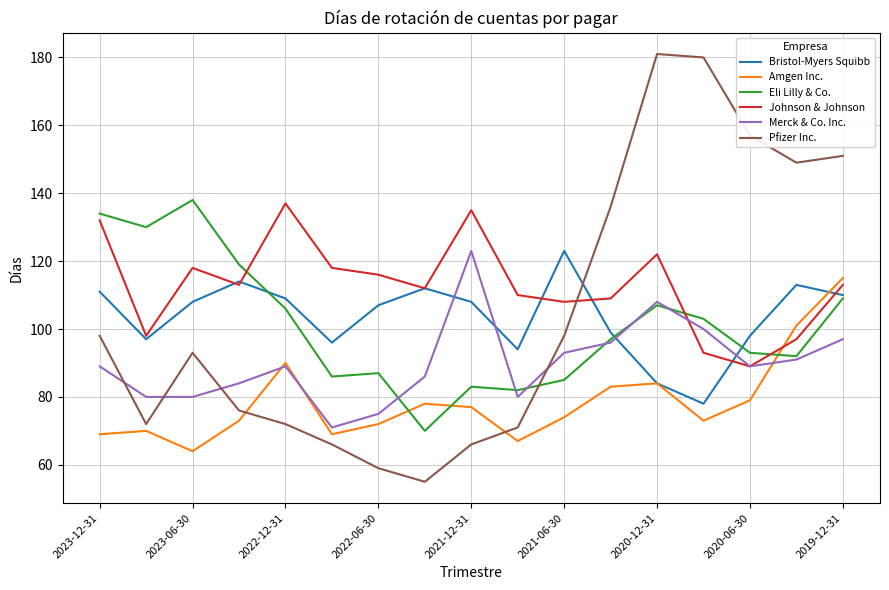

Which series has the largest total across all categories?

Johnson & Johnson